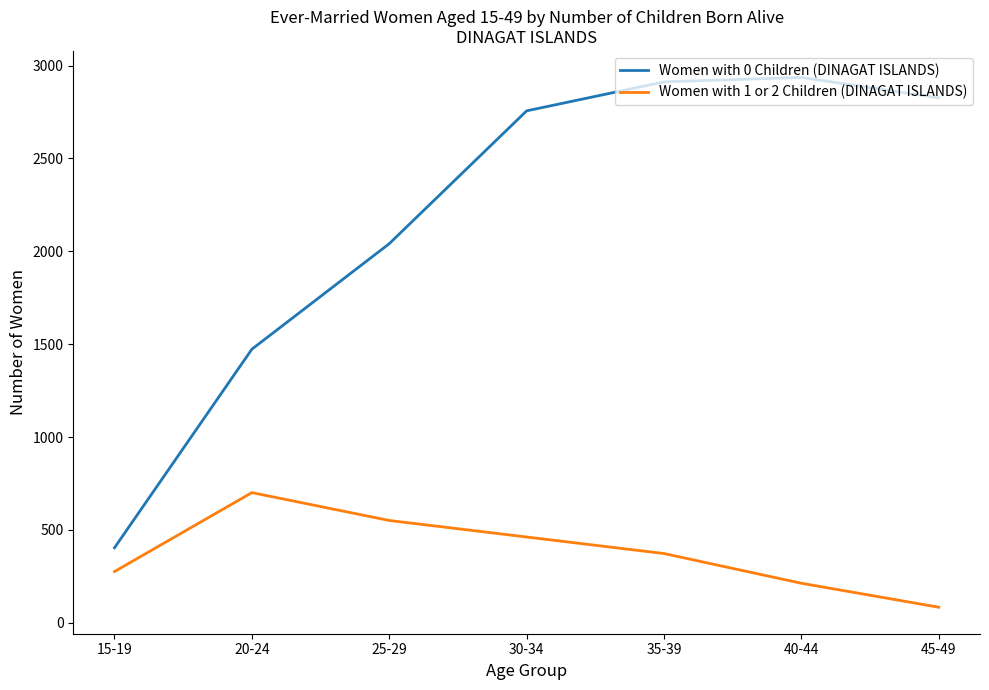

What is the spread (max minus min) of values at 40-44?

2723